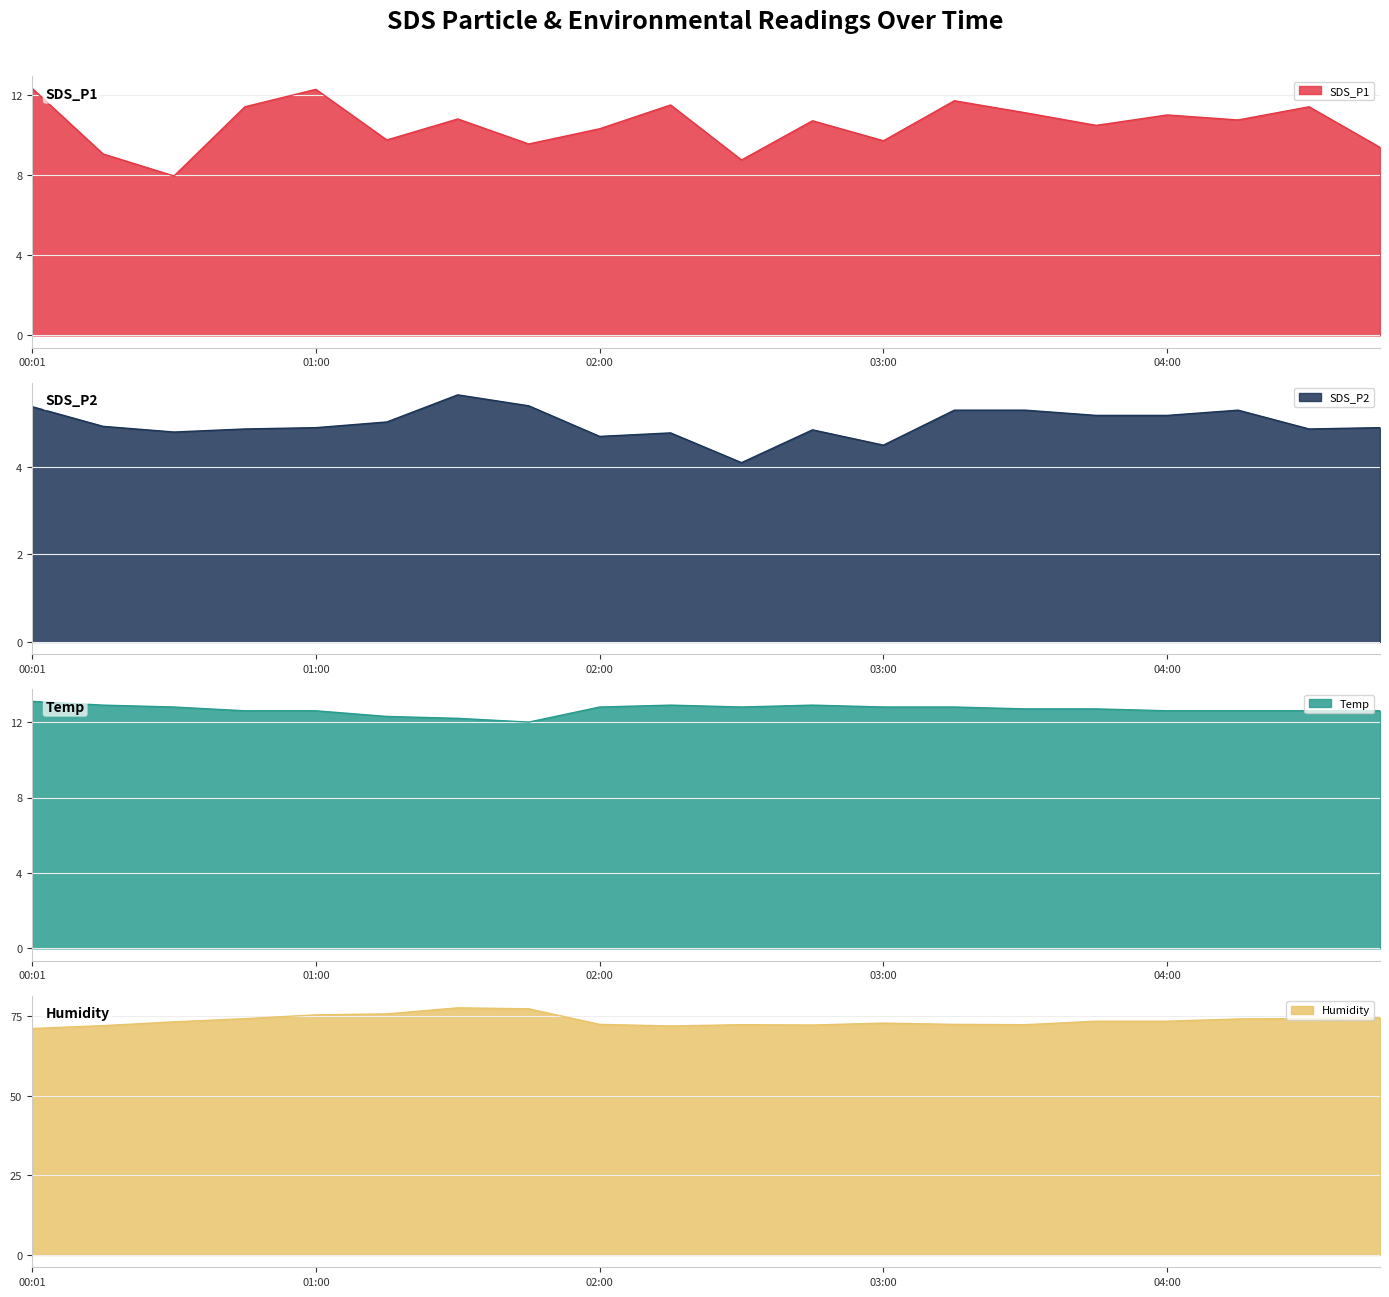

True or false: Temp and SDS_P1 cross at least once.

False